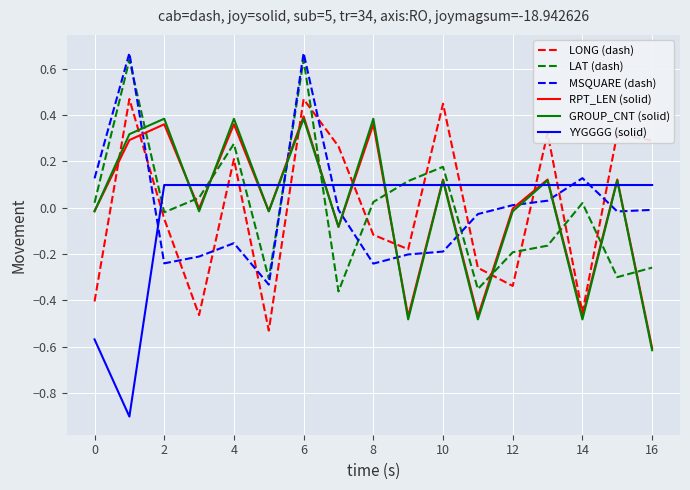

After their last crossing, which series has the higher values: GROUP_CNT (solid) or YYGGGG (solid)?

YYGGGG (solid)